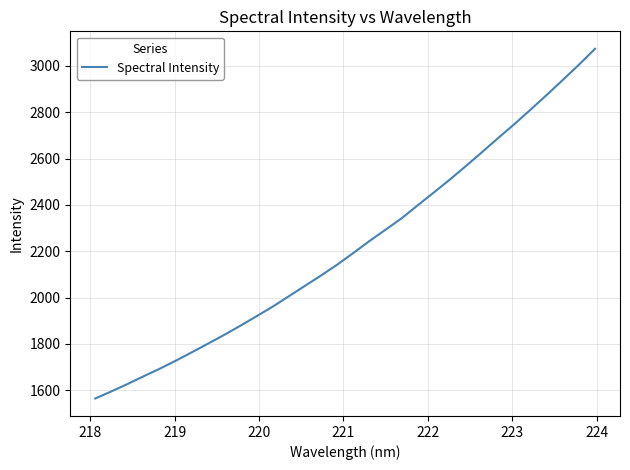

What is the difference between the maximum and minimum values?

1508.9